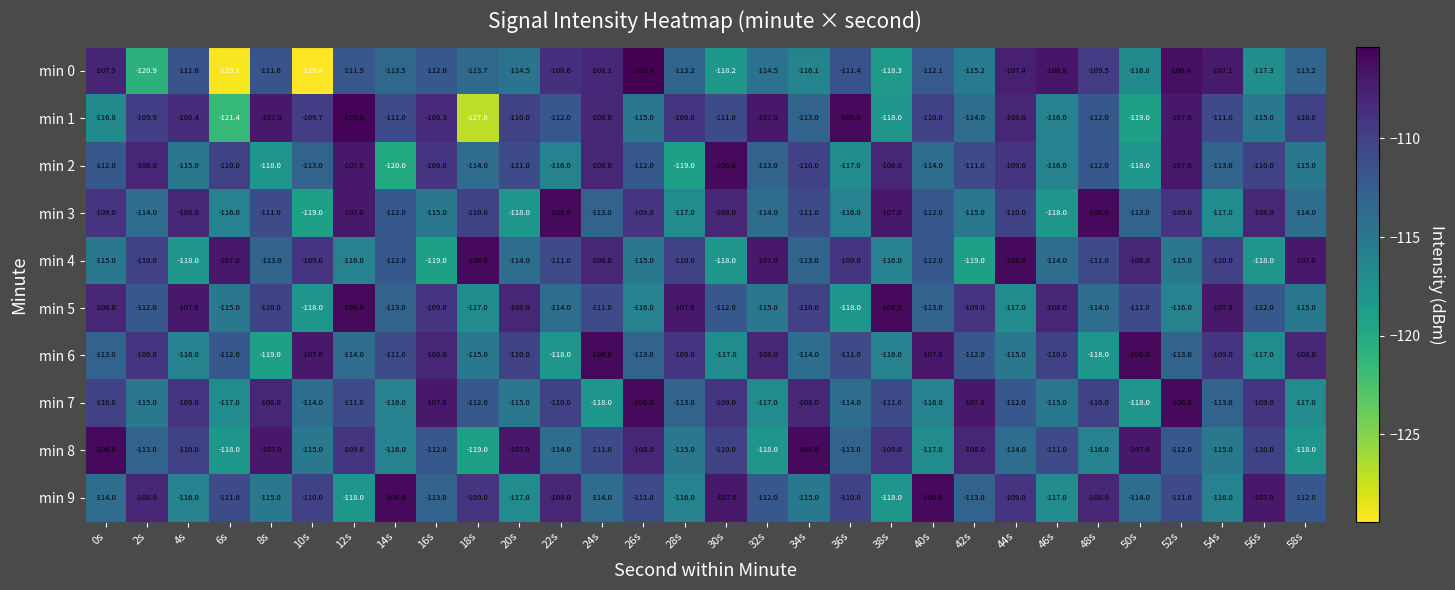

What is the approximate value of min 4 at 38s?

-116.0